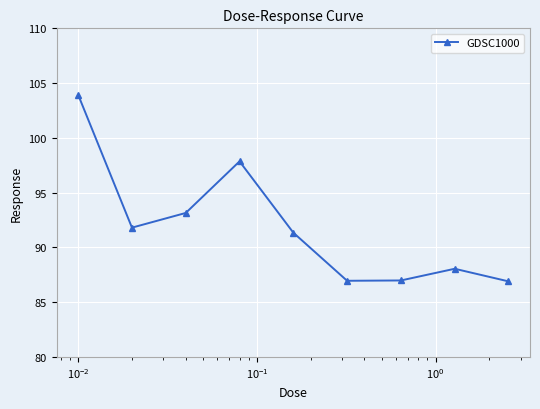

What is the value of the 4th point from the left?

97.9